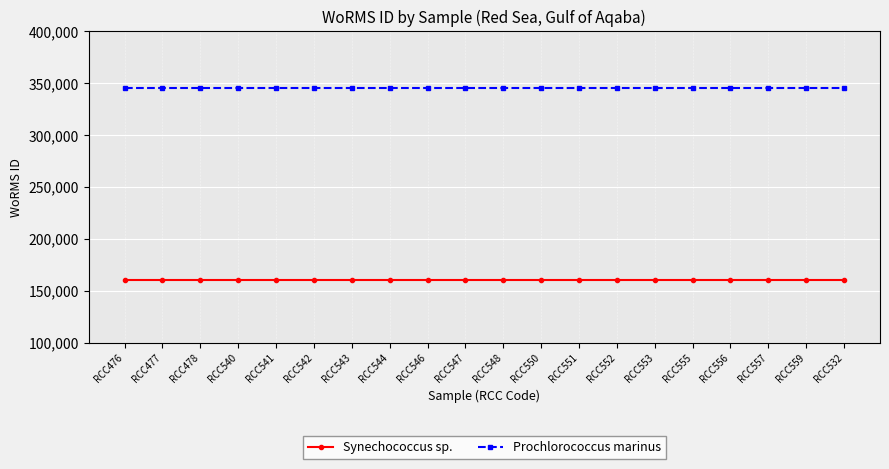

Rank the series by their average value, from highest to lowest.

Prochlorococcus marinus, Synechococcus sp.